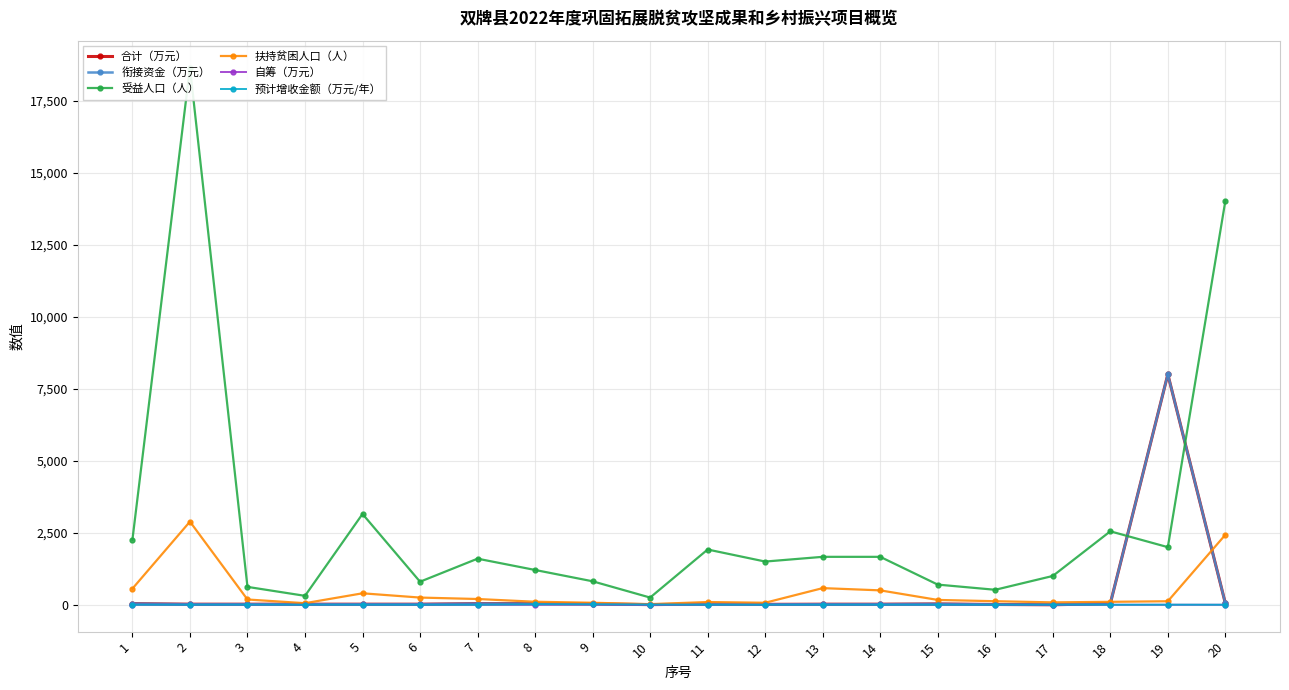

The value of 扶持贫困人口（人） at 16 is 123.0. True or false?

True